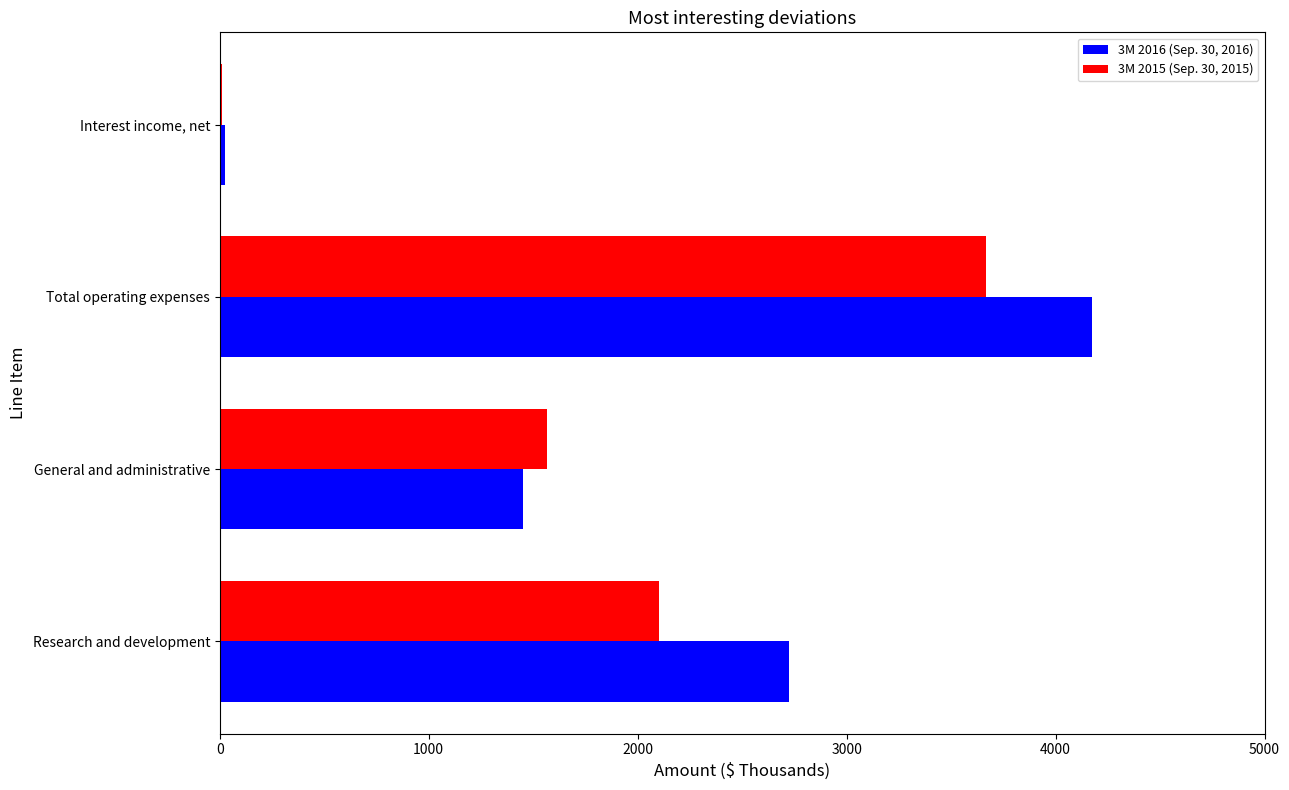

At which category does the chart reach its peak across all series?

Total operating expenses